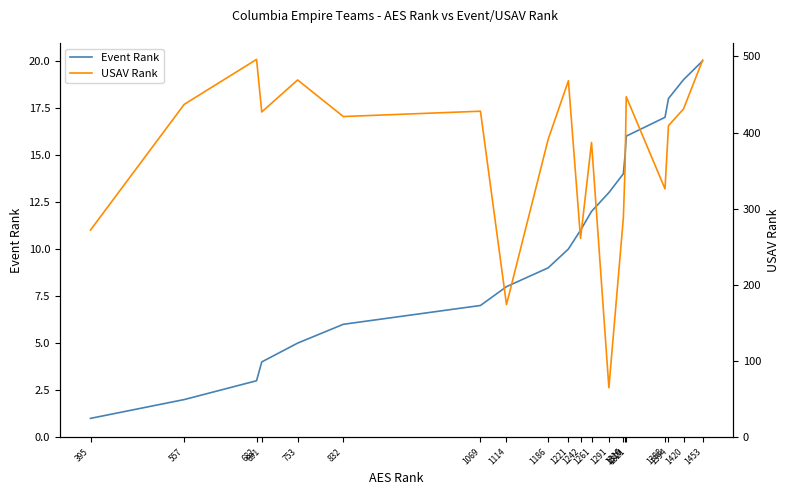

What is the spread (max minus min) of values at 1069?

421